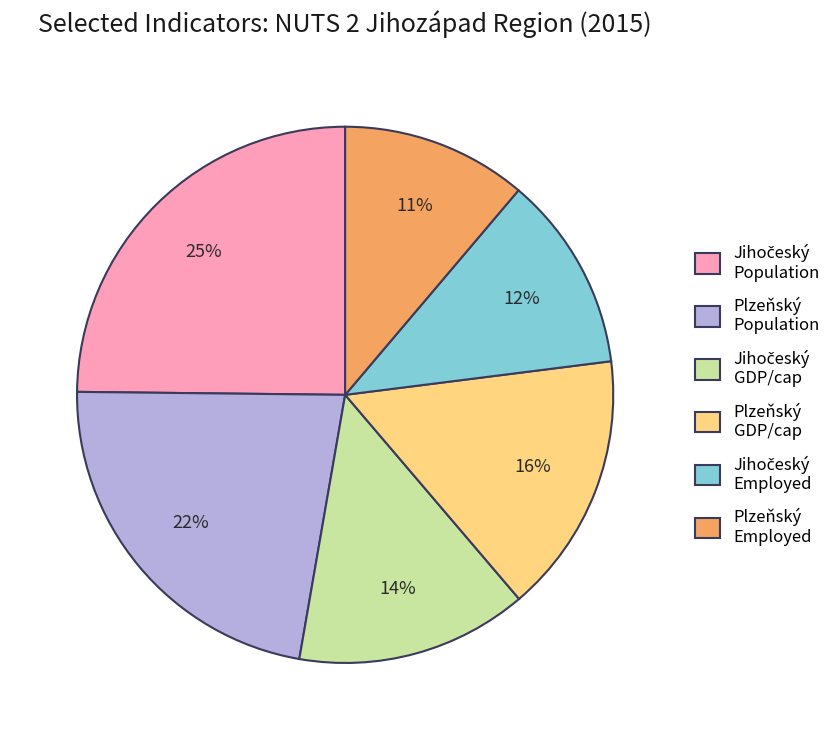

How many slices are in this pie chart?

6